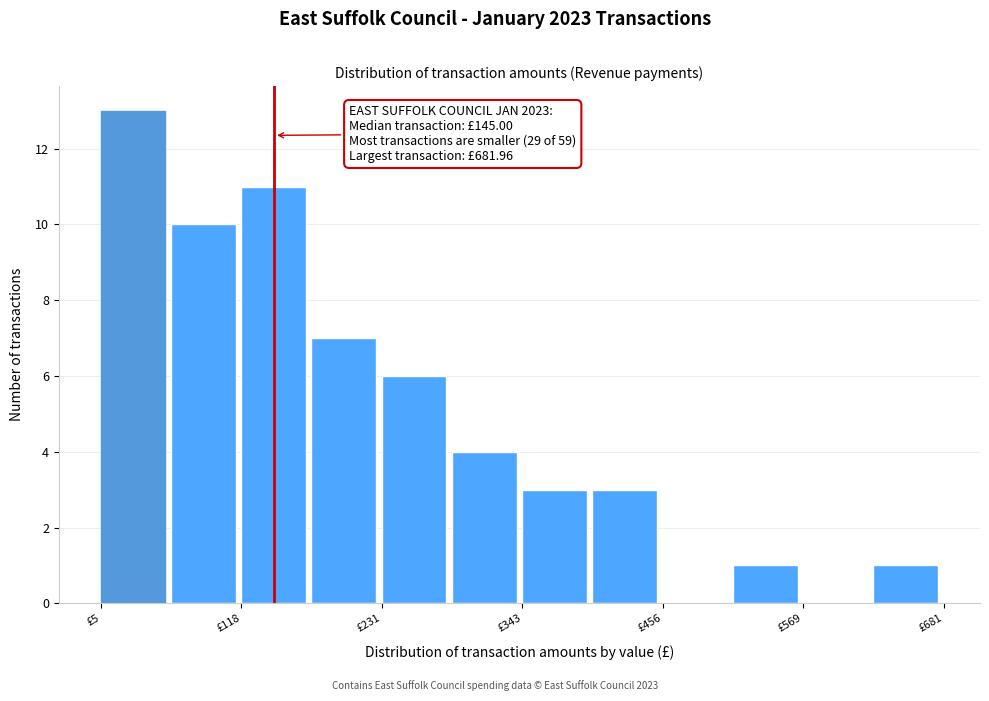

Read against the x-axis, roughly where is the centre of the tallest bar?

40